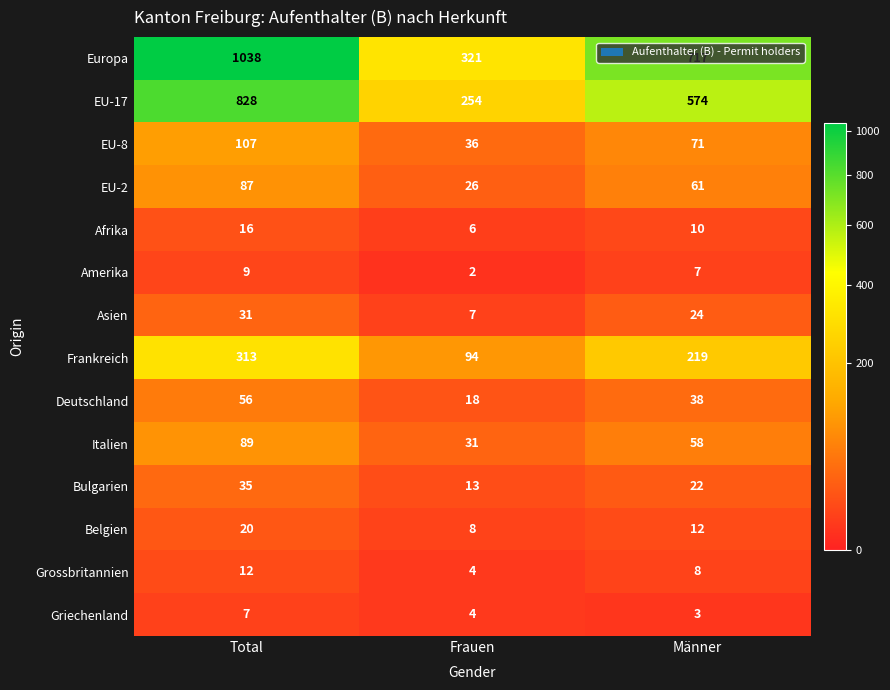

What is the difference between the Europa values at Männer and Frauen?

396